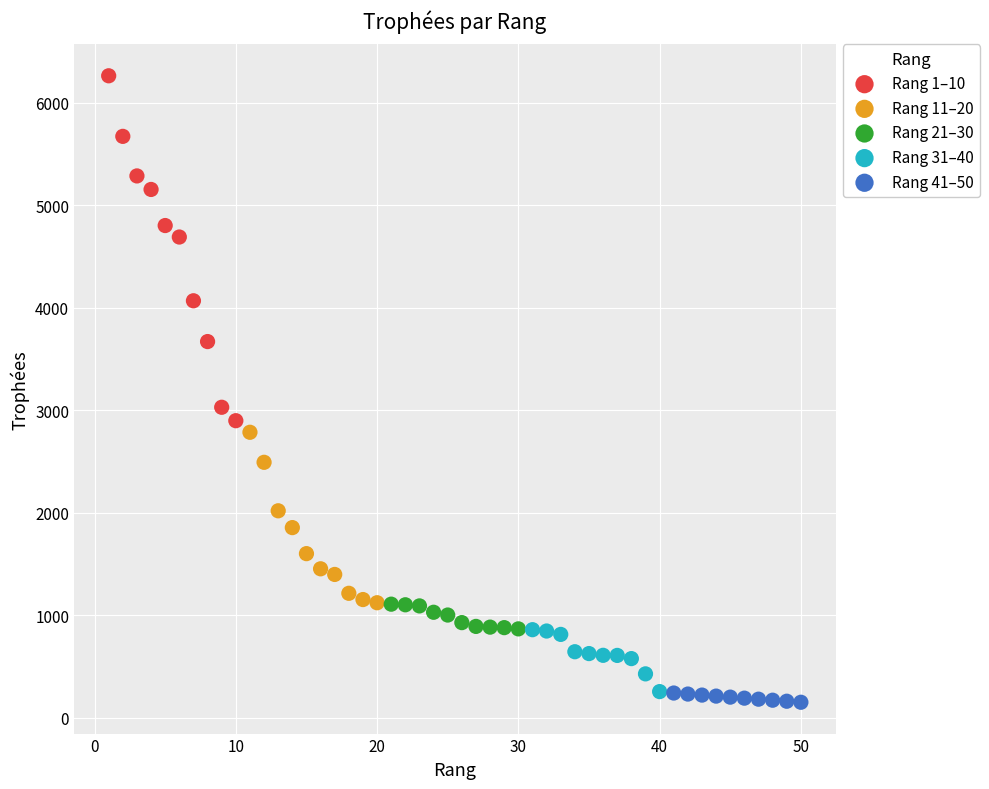

Which series reaches the maximum Y coordinate?

Rang 1–10